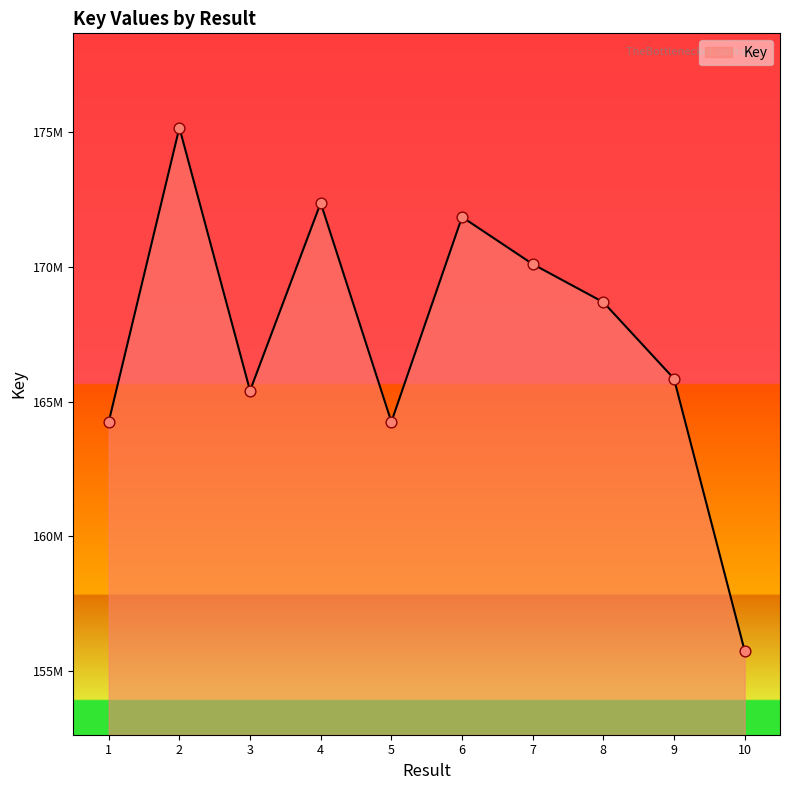

Does the chart have visible grid lines?

No